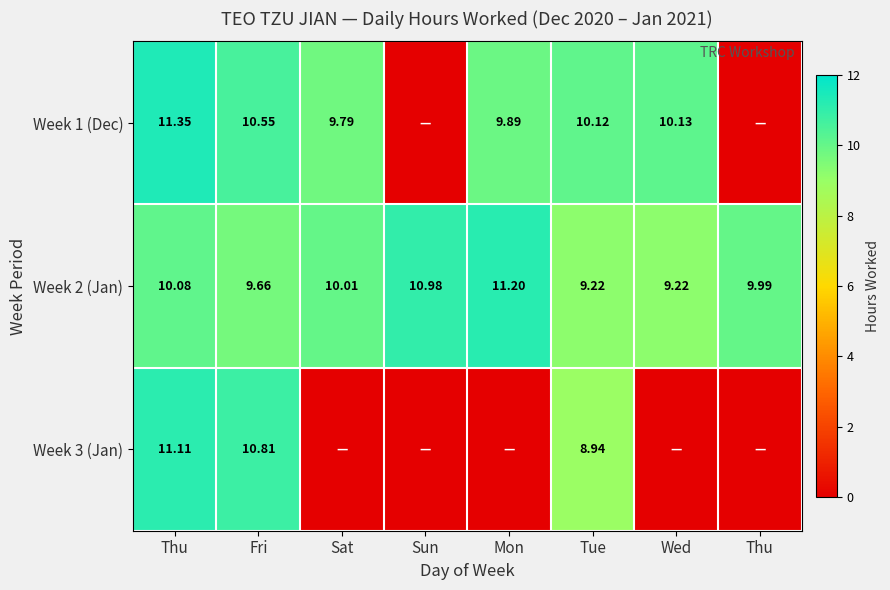

How many data points in Week 2 (Jan) are above 10?

4